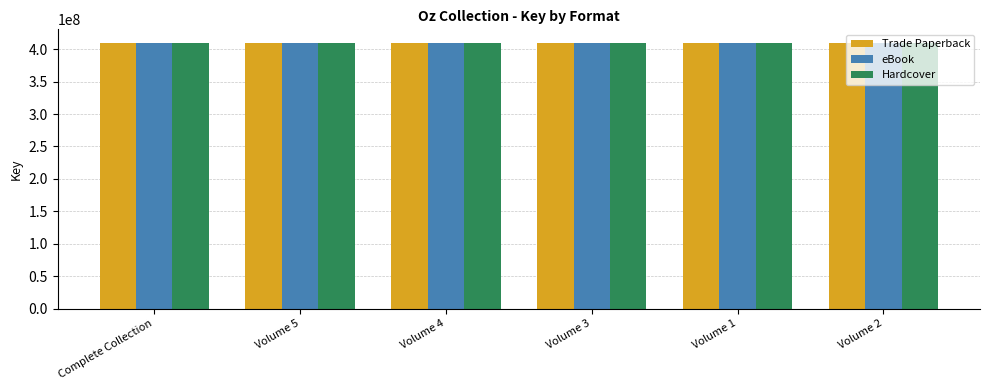

True or false: Hardcover has a value of 700716679 at Volume 2.

False